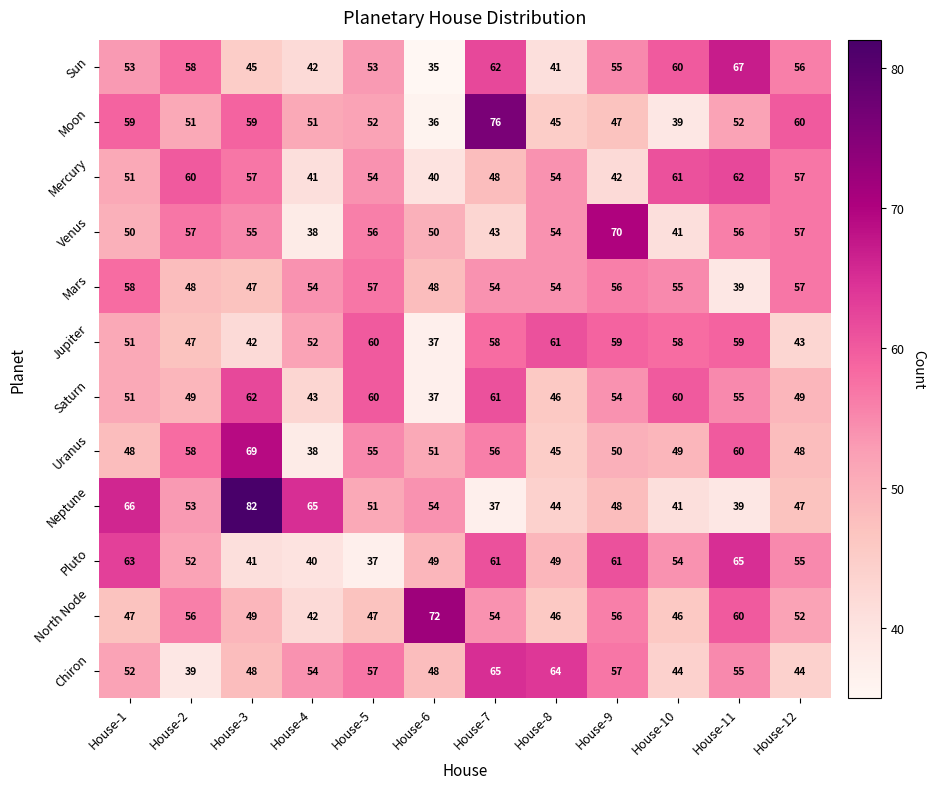

Which series changed the most between House-1 and House-5?

Pluto